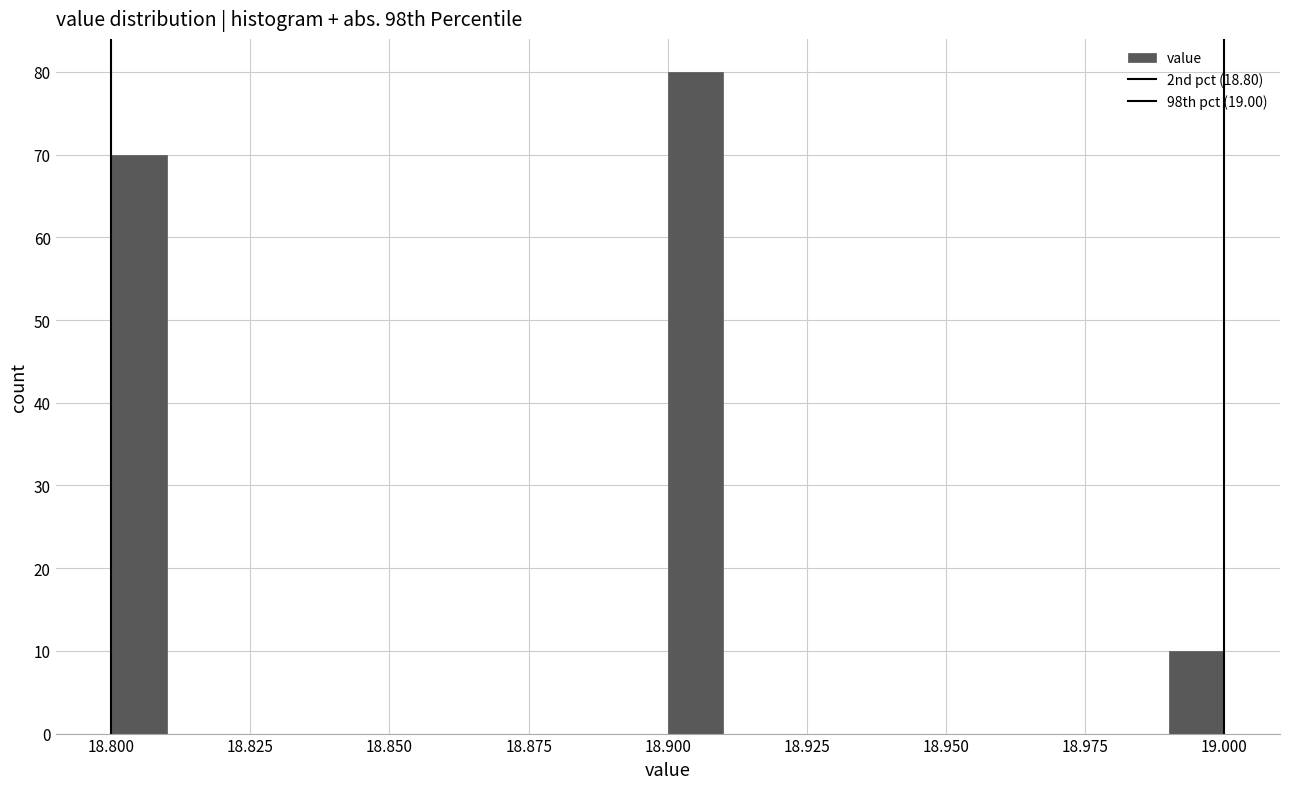

Read against the x-axis, roughly where is the centre of the tallest bar?

18.905